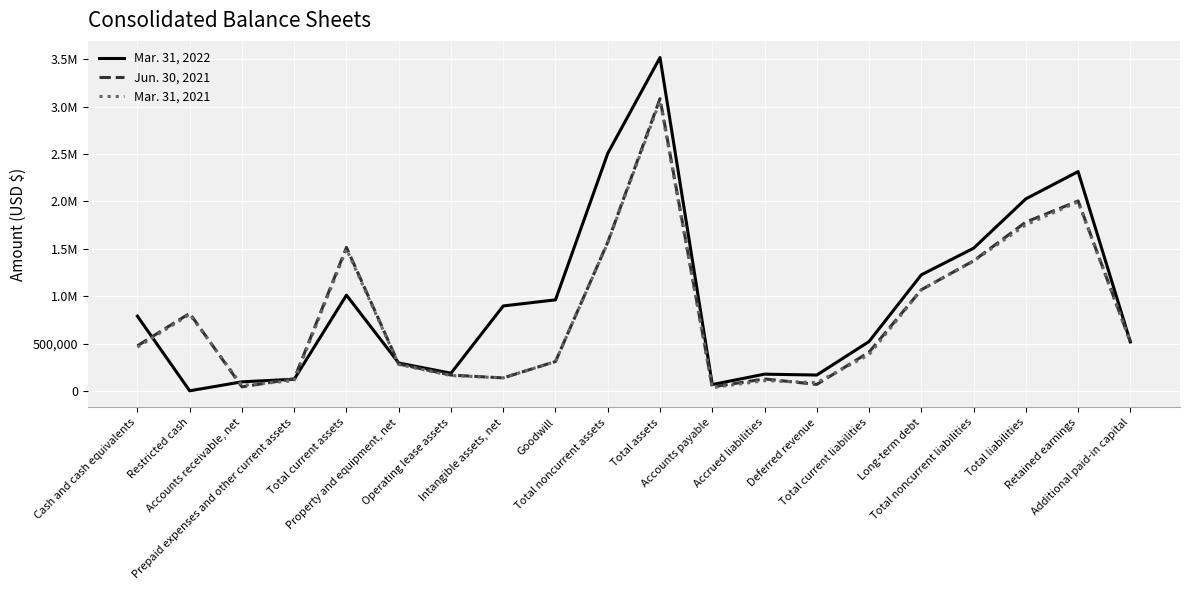

What is the value of the Mar. 31, 2022 point at the 2nd from the left?

1266